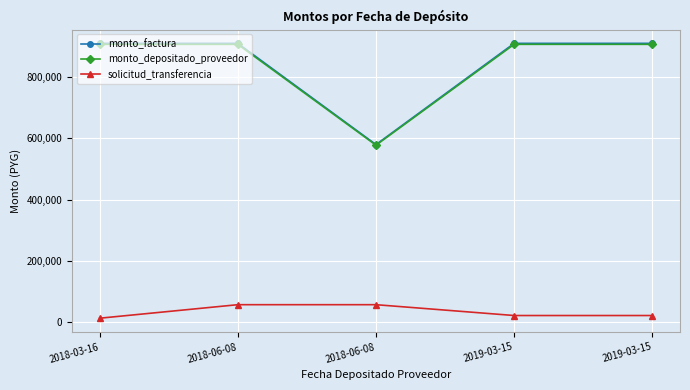

What are all the series names shown in the legend?

monto_factura, monto_depositado_proveedor, solicitud_transferencia